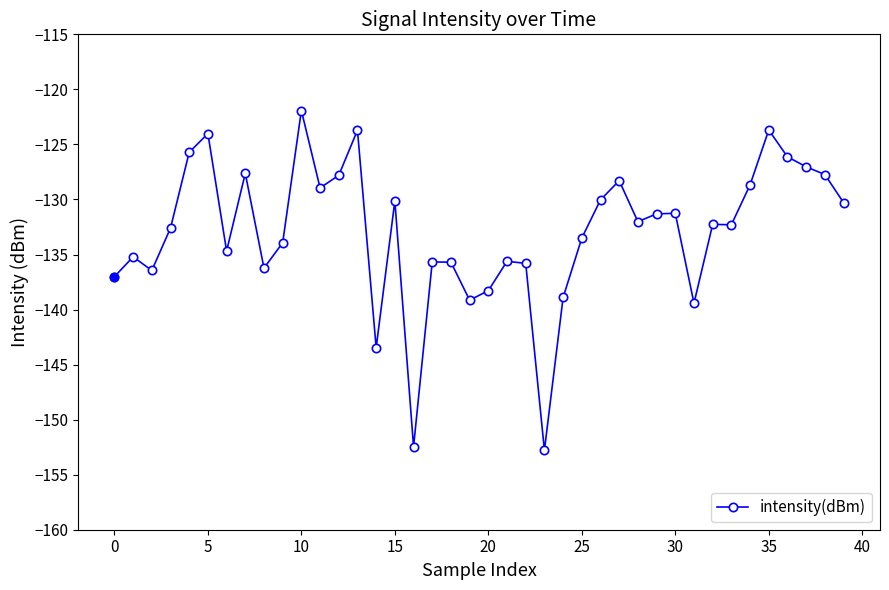

What is the sum of all values?

-5317.8